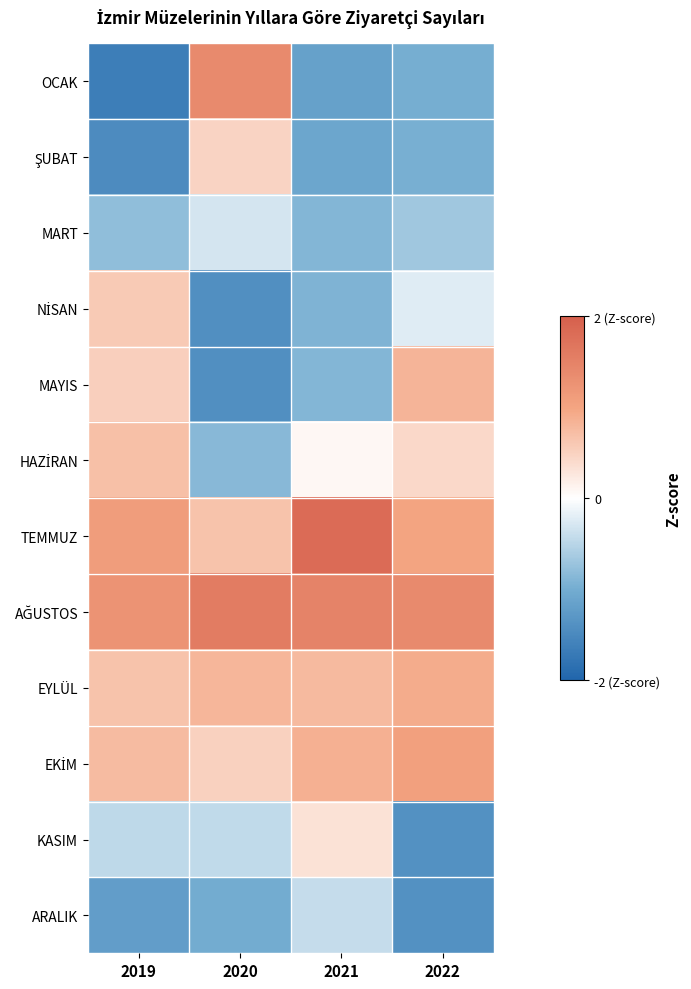

What is the difference between the highest and lowest values at 2022?

2.8